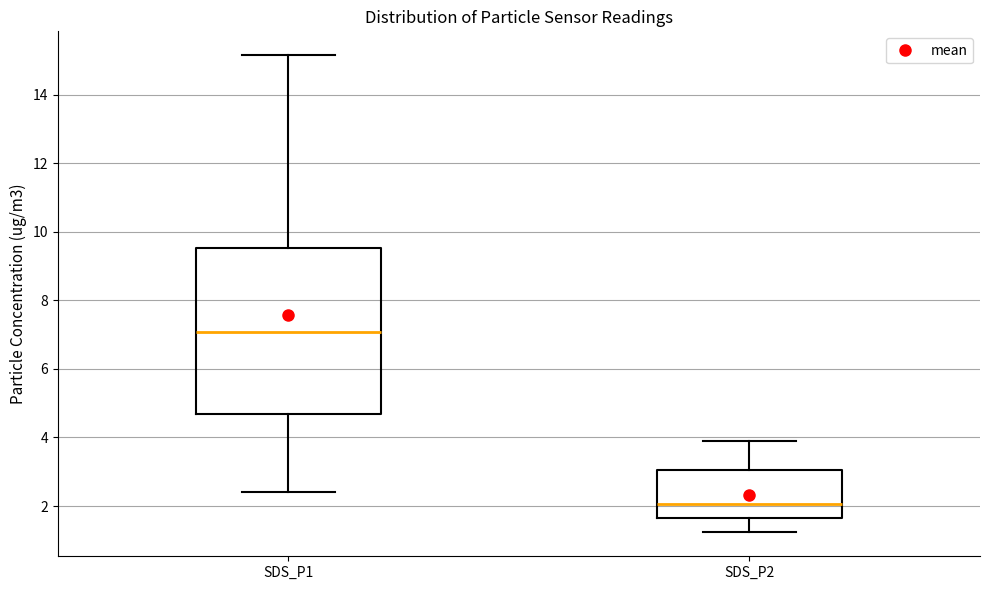

Where is the lower edge of the box for SDS_P2 on the y-axis? The values are not printed on the chart, so give them approximately, as read against the axis.

1.6